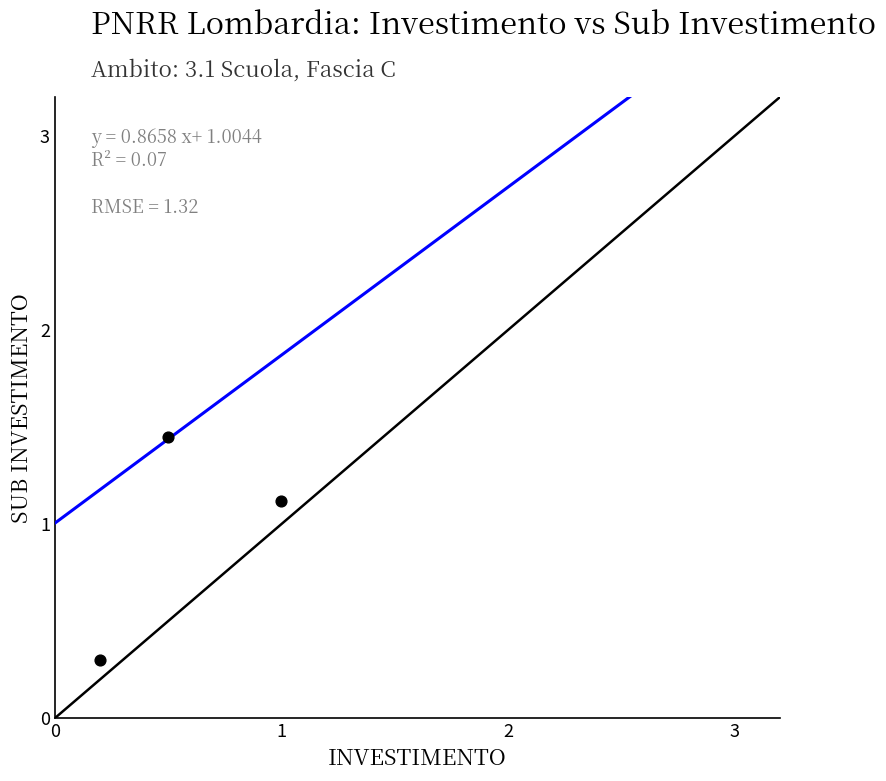

What is the average Y value?

1.0